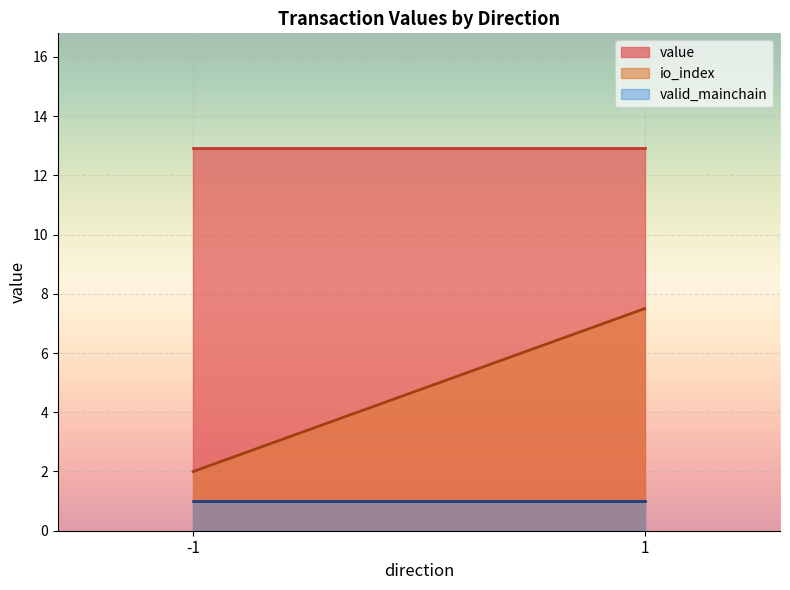

What is the total value across all series at -1?

15.9